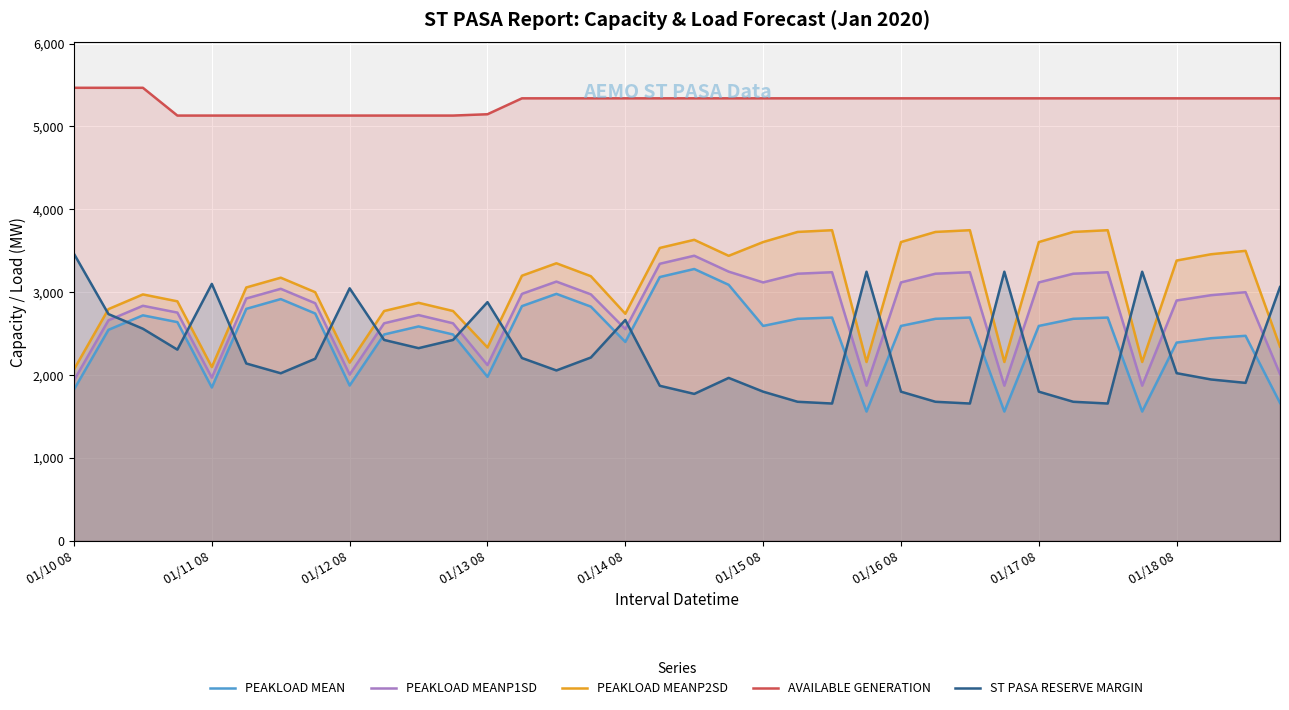

What is the value of the ST PASA RESERVE MARGIN point at the 9th from the left?

3047